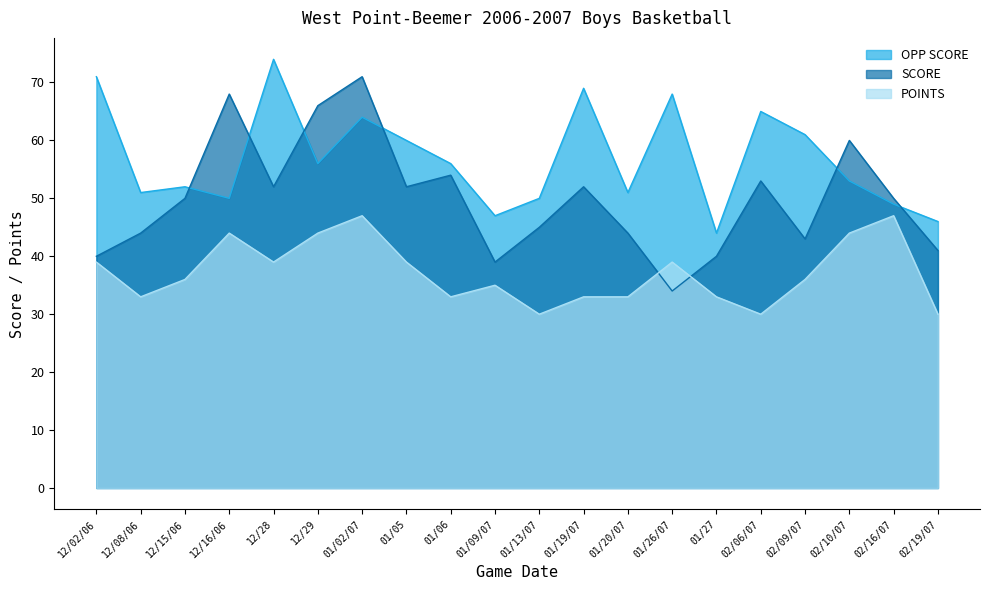

How many values in the OPP SCORE series exceed 56?

8